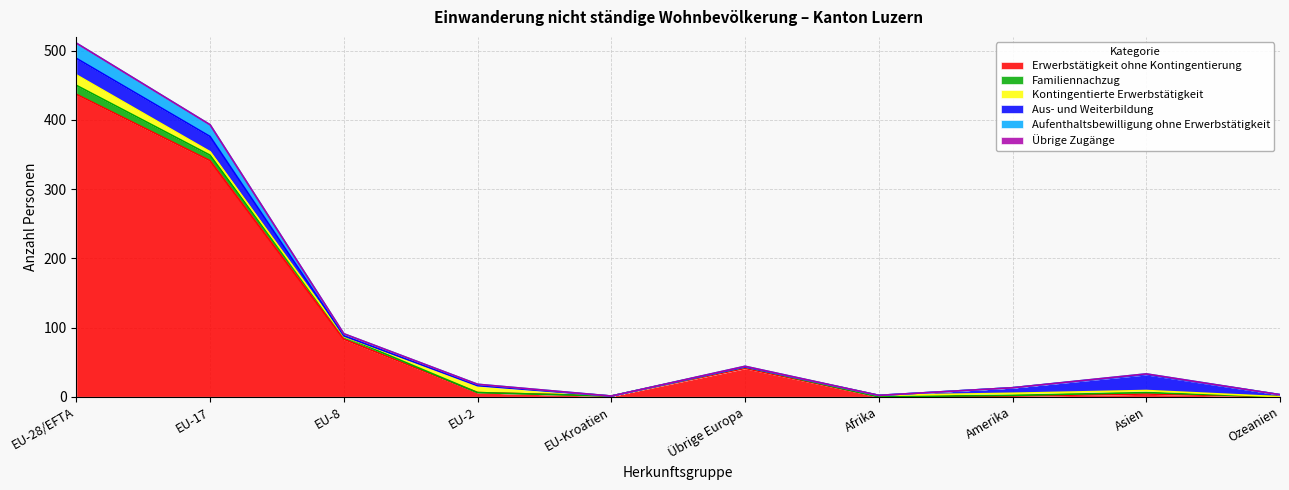

List the labels in order of Erwerbstätigkeit ohne Kontingentierung value, smallest first.

Afrika, Ozeanien, EU-Kroatien, Amerika, Asien, EU-2, Übrige Europa, EU-8, EU-17, EU-28/EFTA